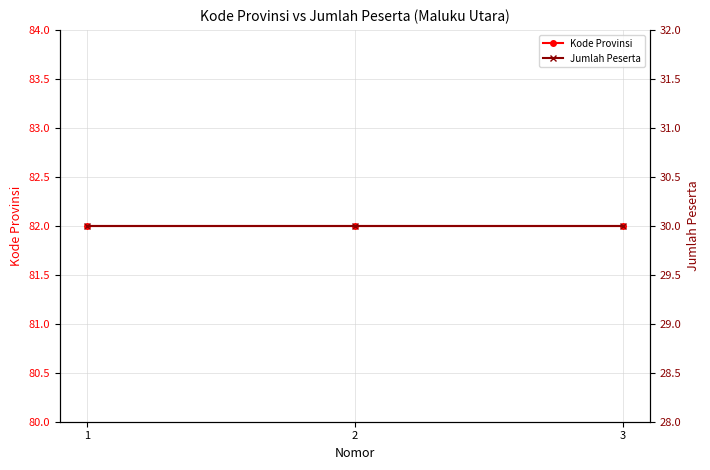

The value of Kode Provinsi at 1 is 82. True or false?

True